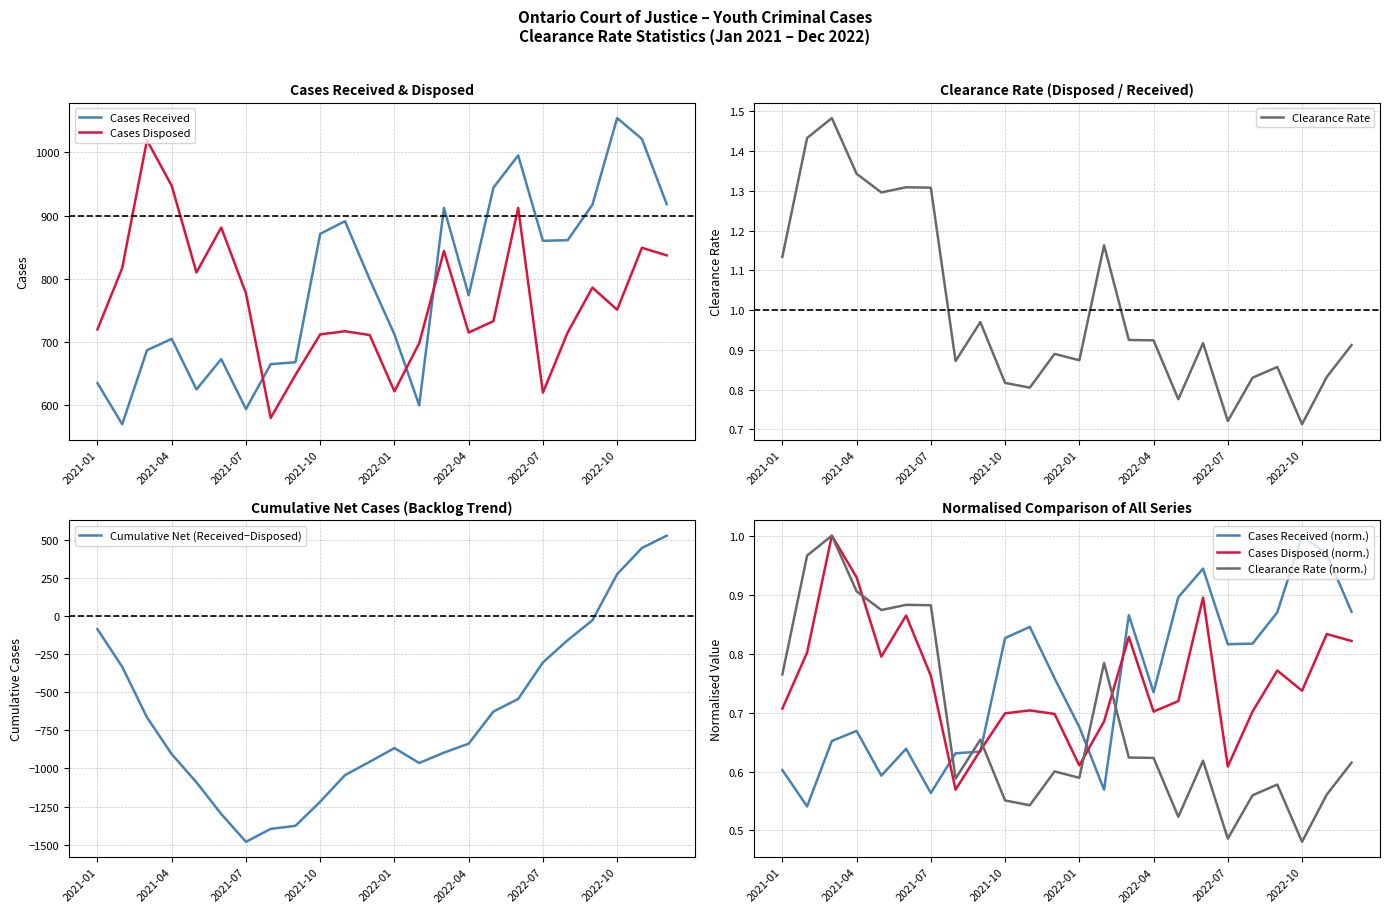

What is the sum of the Cases Disposed values at 2021-07 and 2021-08?

1357.0